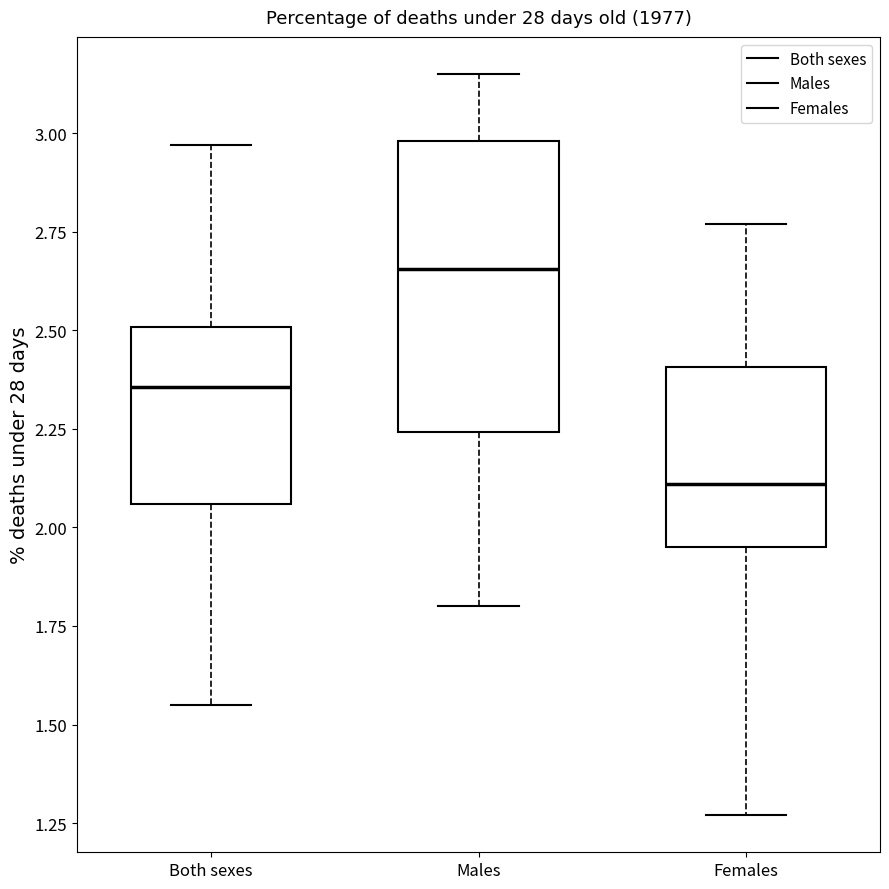

Reading left to right, transcribe this box plot: for each box, give where its median line is, the range the box spans, and where its two whiskers end, as read against the y-axis. The values are not printed on the chart, so give them approximately, as read against the axis.

Both sexes: median 2.35, box 2.05 to 2.50, whiskers 1.55 to 2.95
Males: median 2.65, box 2.25 to 3.00, whiskers 1.80 to 3.15
Females: median 2.10, box 1.95 to 2.40, whiskers 1.25 to 2.75